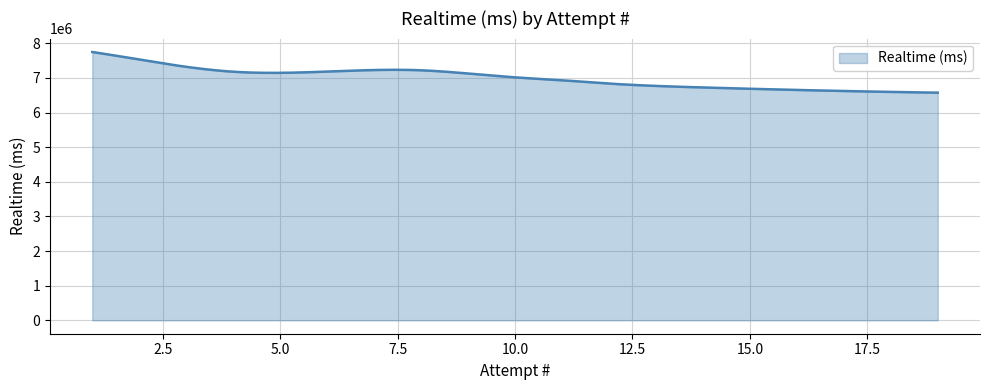

What is the difference between the maximum and minimum values?

1175400.0